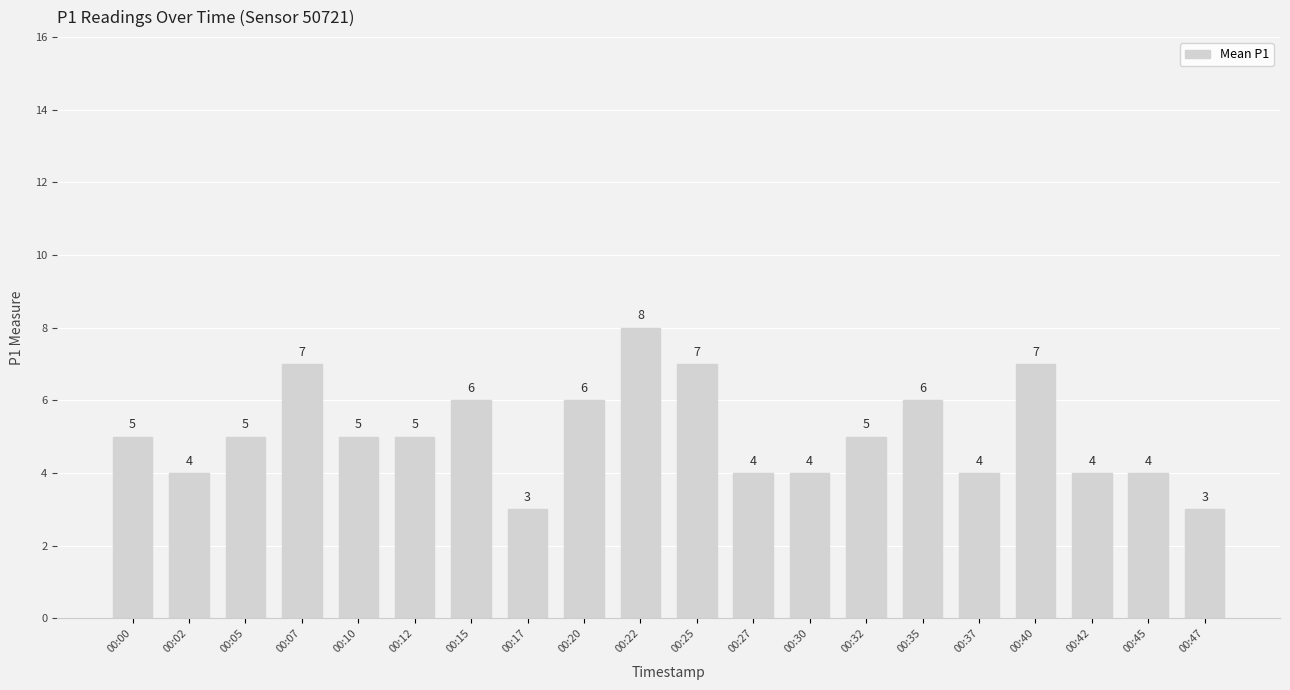

How many values are below 5?

8